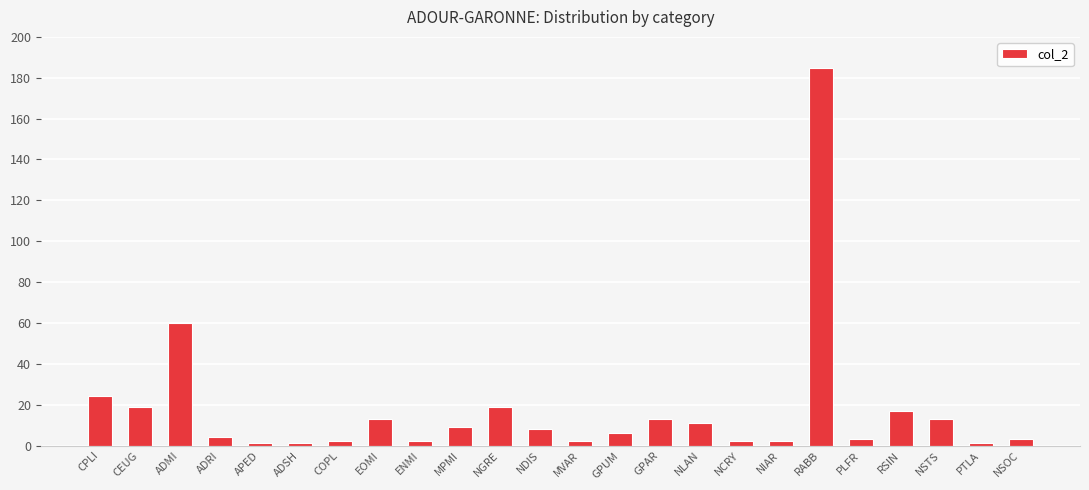

What is the sum of all values?

420